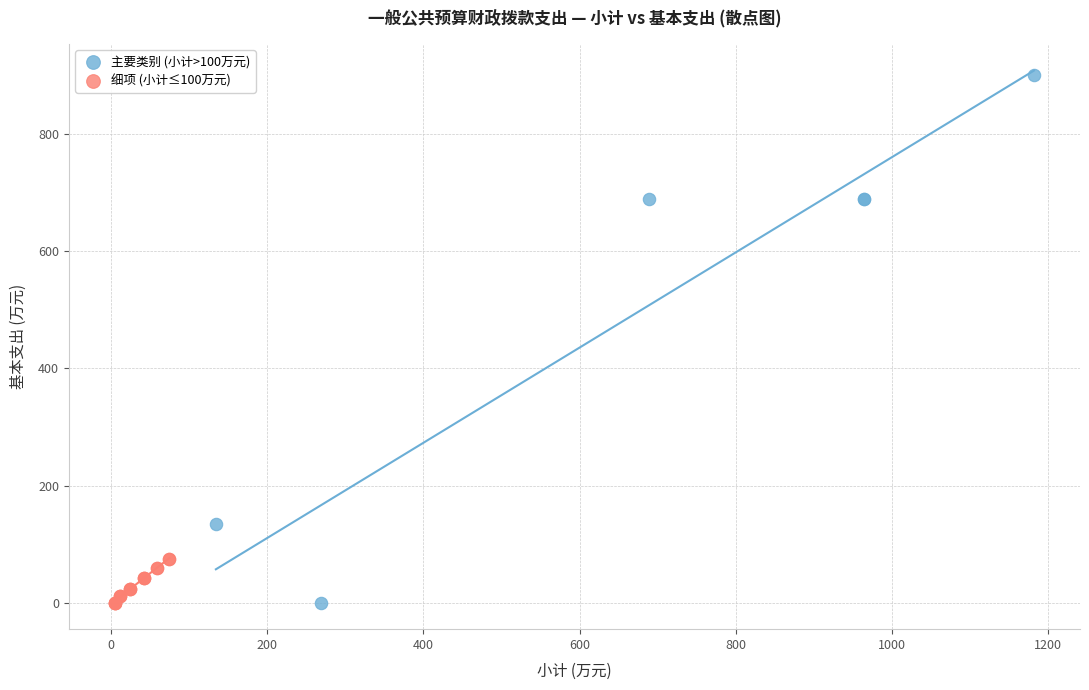

What are all the series names shown in the legend?

主要类别 (小计>100万元), 细项 (小计≤100万元)